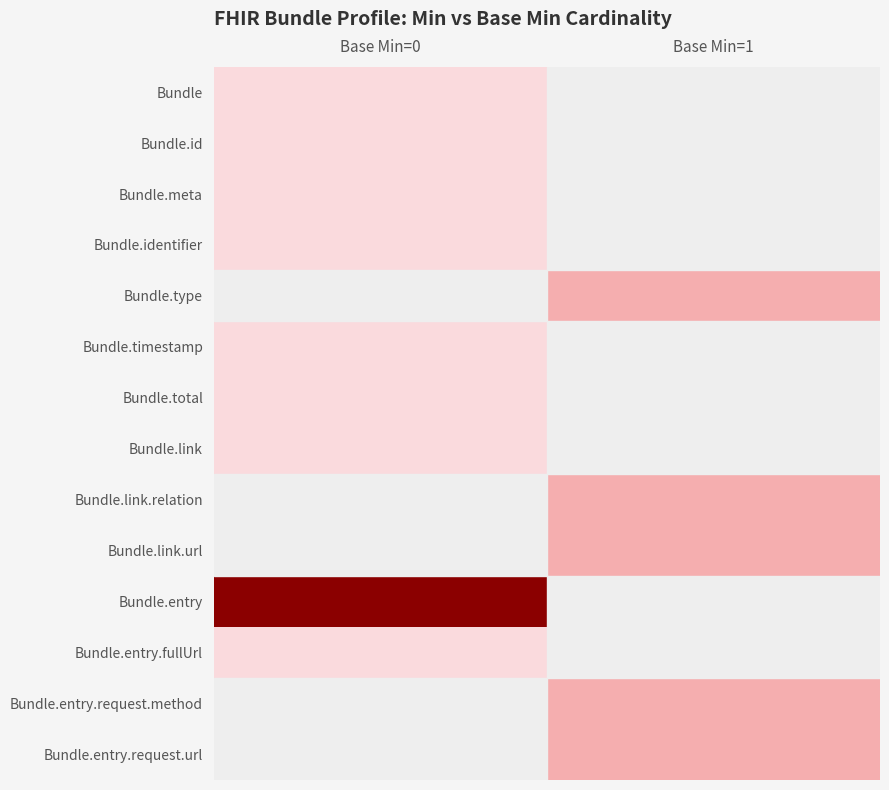

How many series are shown in this chart?

14